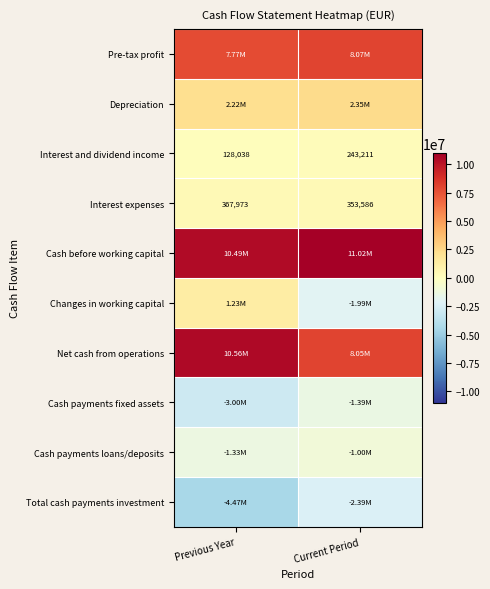

True or false: Cash before working capital has a value of 11020017 at Current Period.

True